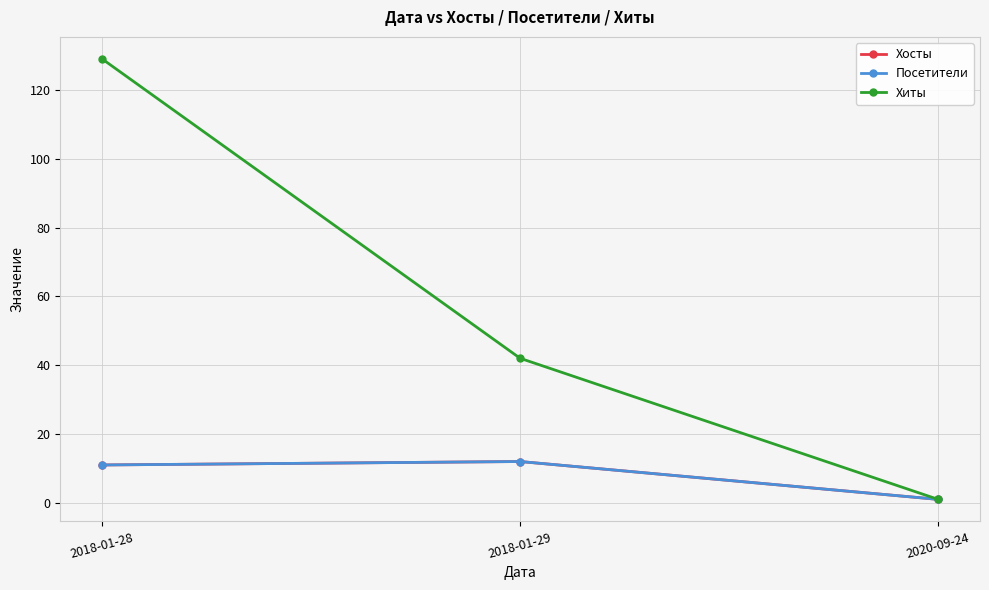

What position from the right is 2018-01-29?

2